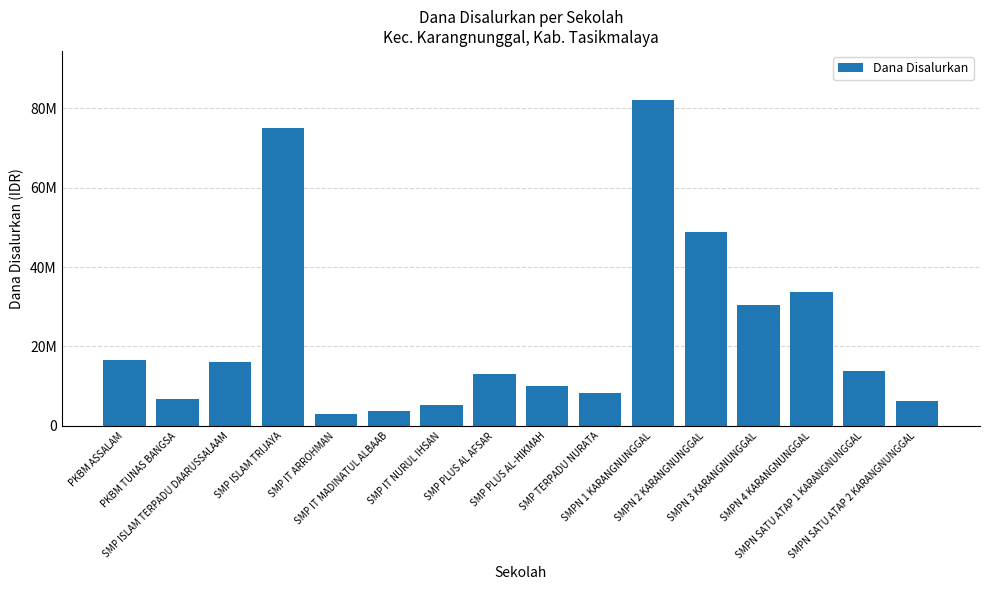

What is the minimum value shown in the chart?

3000000